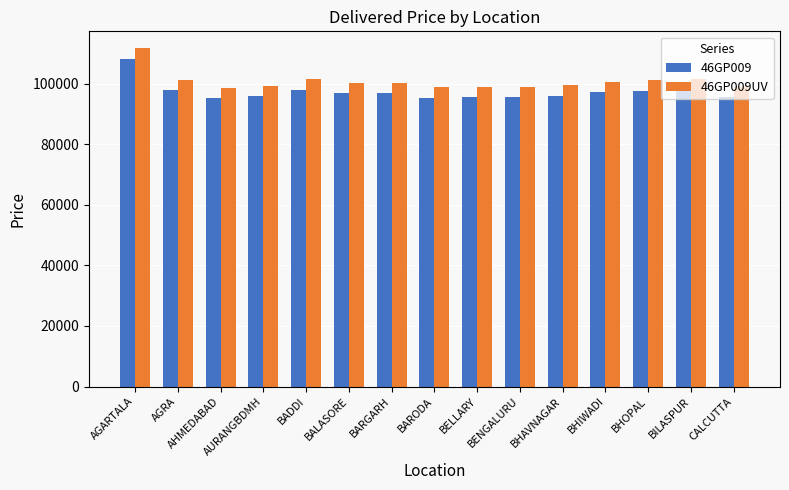

What is the lowest value of the 46GP009 series?

95309